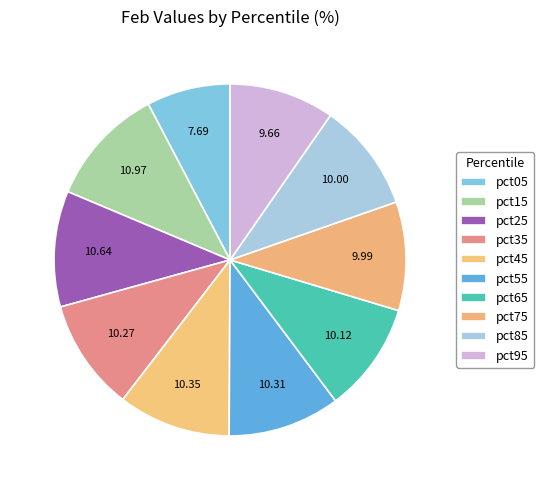

What percentage is the pct45 slice, to the nearest percent?

10%